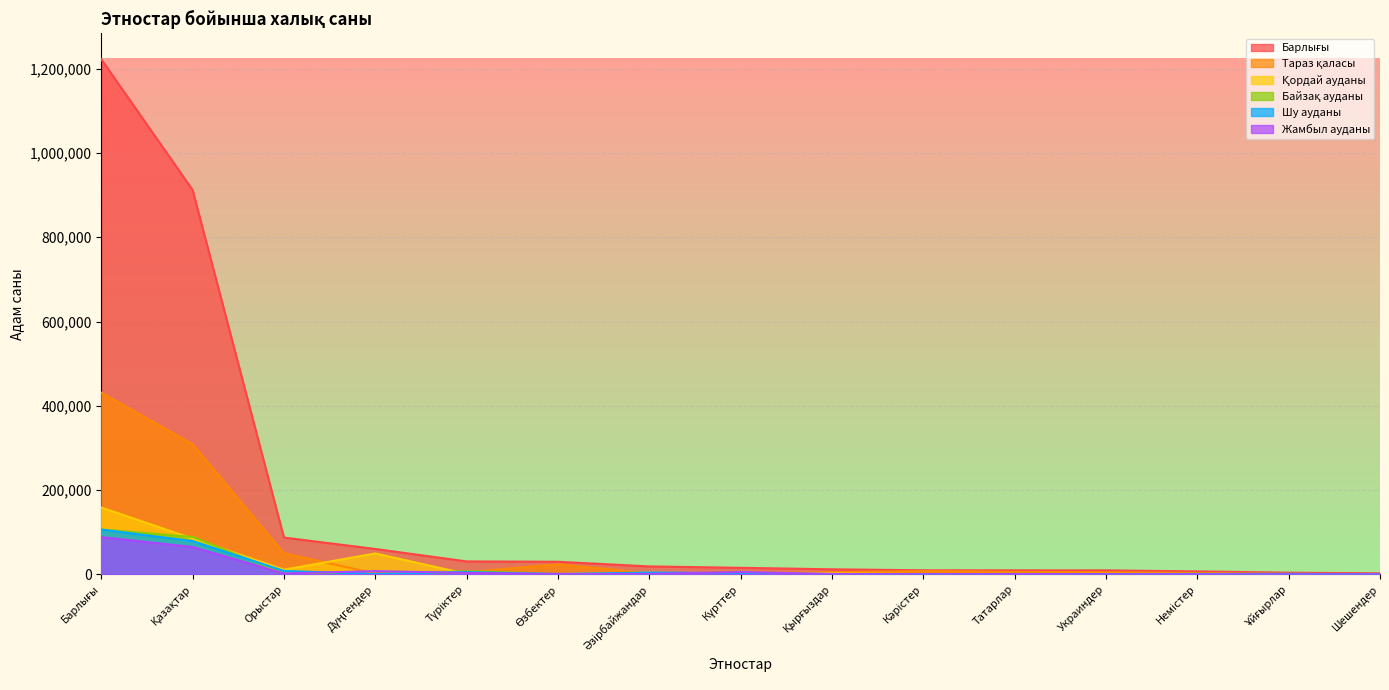

Is it true that Барлығы equals 2282 at Шешендер?

True